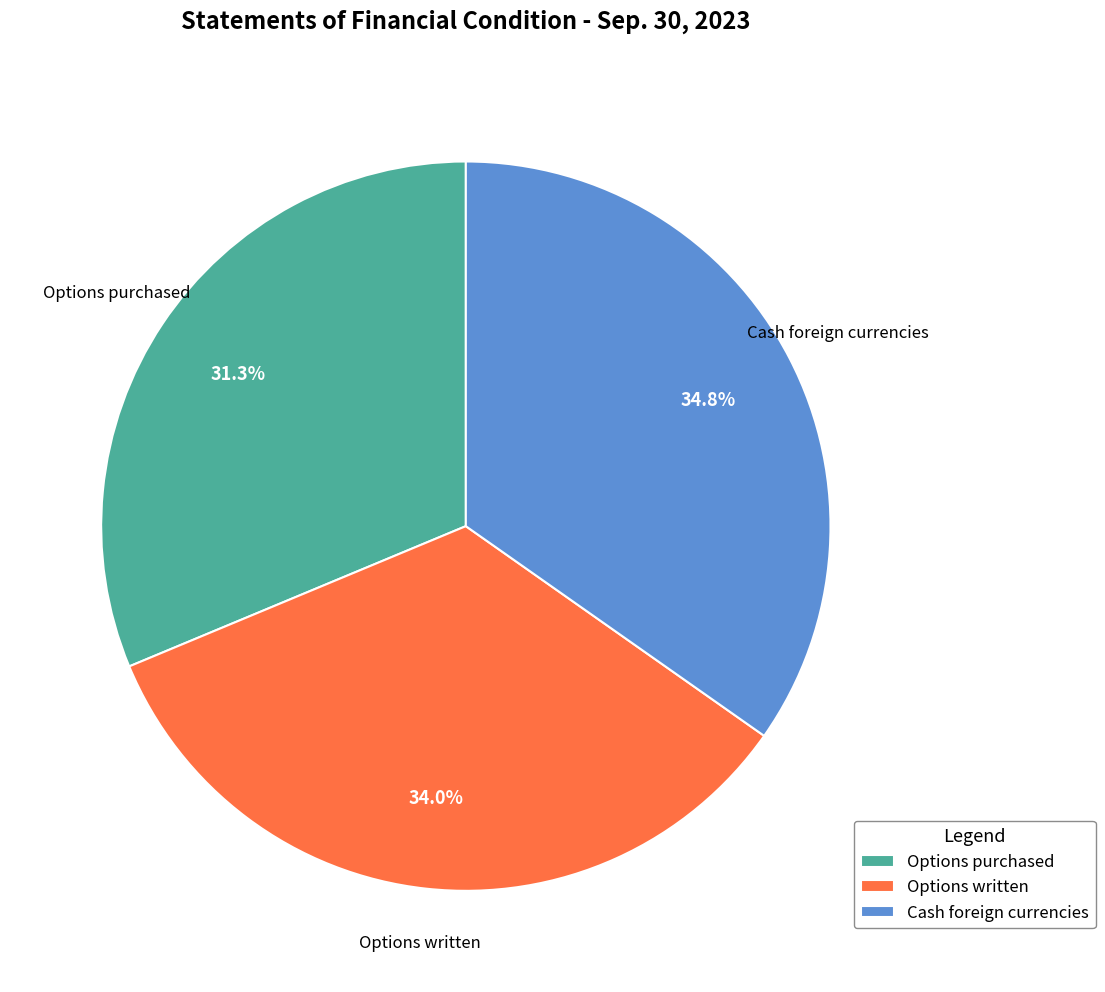

To the nearest percent, what is the average slice percentage?

33%